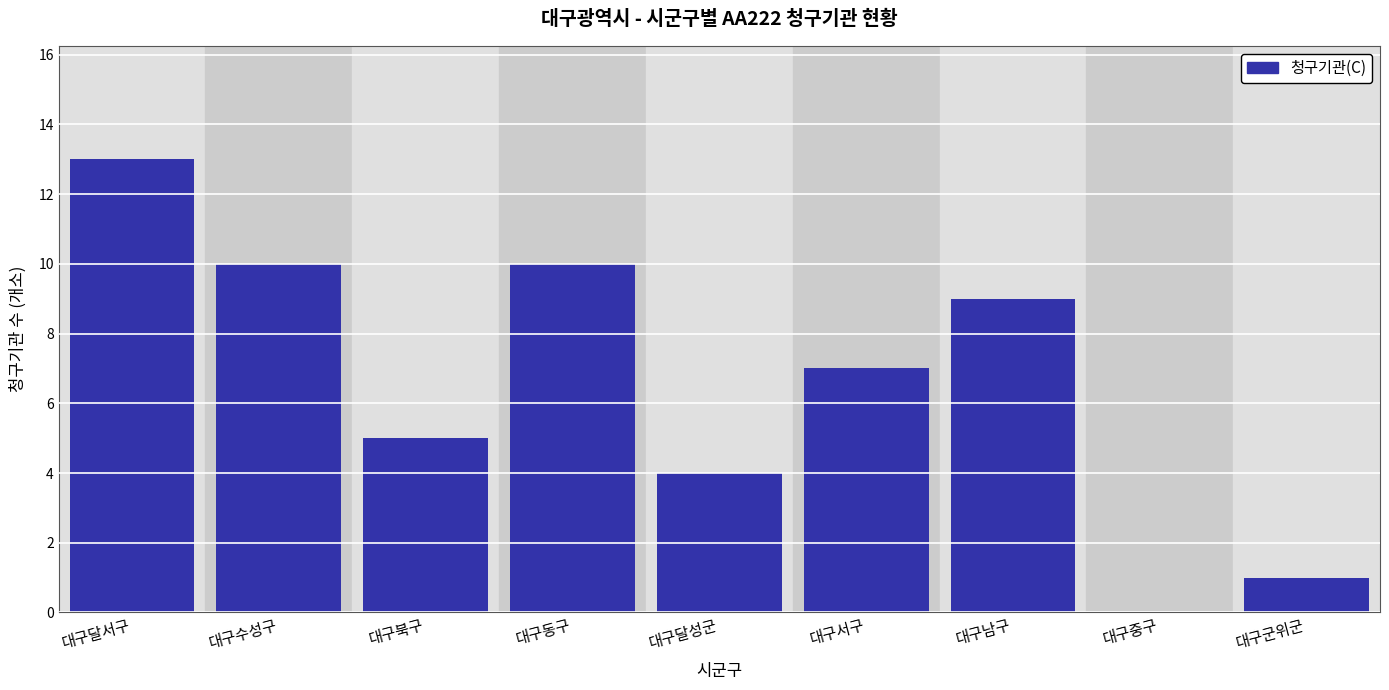

Reading left to right, what are all the values shown in this chart?

대구달서구=13	대구수성구=10	대구북구=5	대구동구=10	대구달성군=4	대구서구=7	대구남구=9	대구중구=0	대구군위군=1